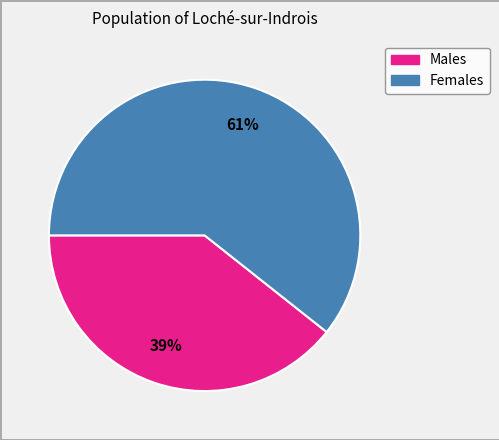

Is there a majority slice in this chart?

Yes